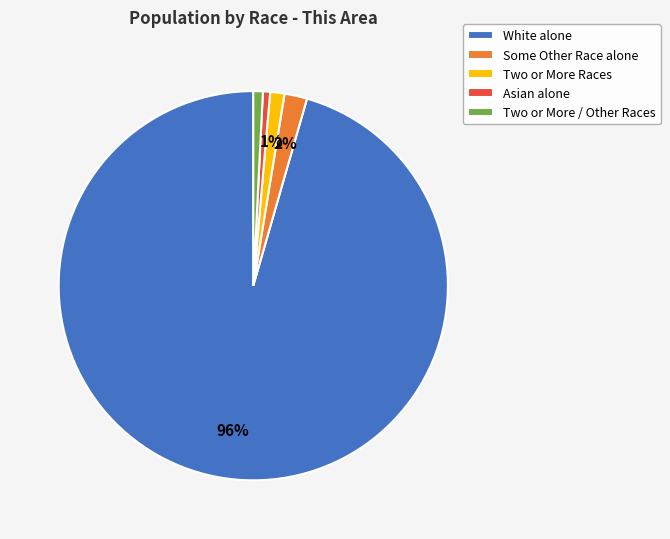

How many slices are in this pie chart?

5